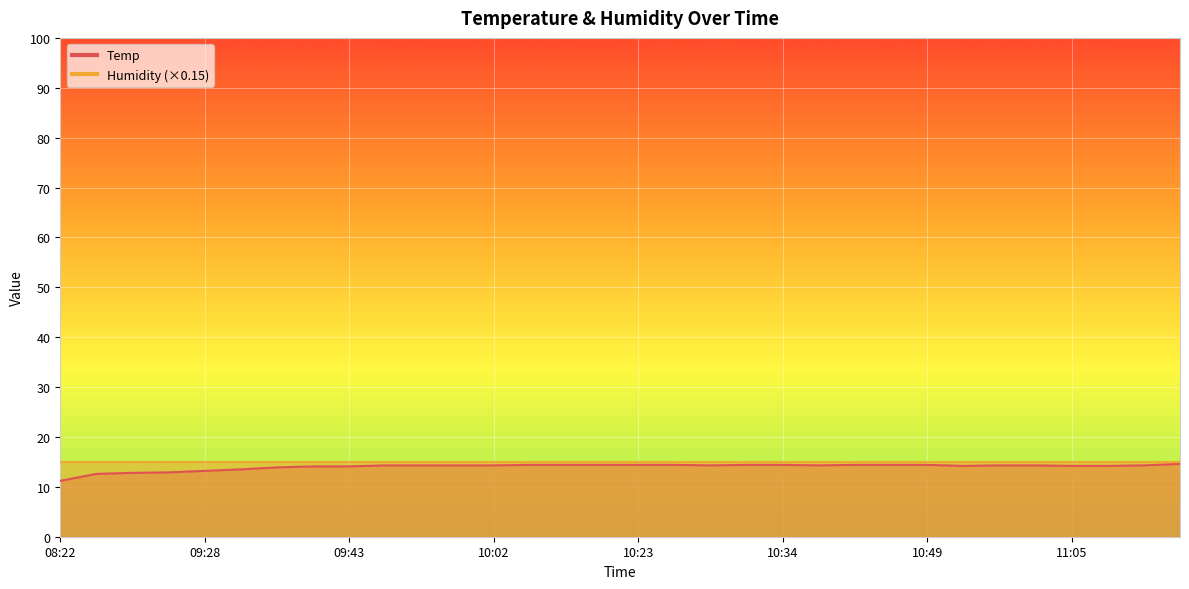

True or false: the data has more than 0 interior local peaks.

False